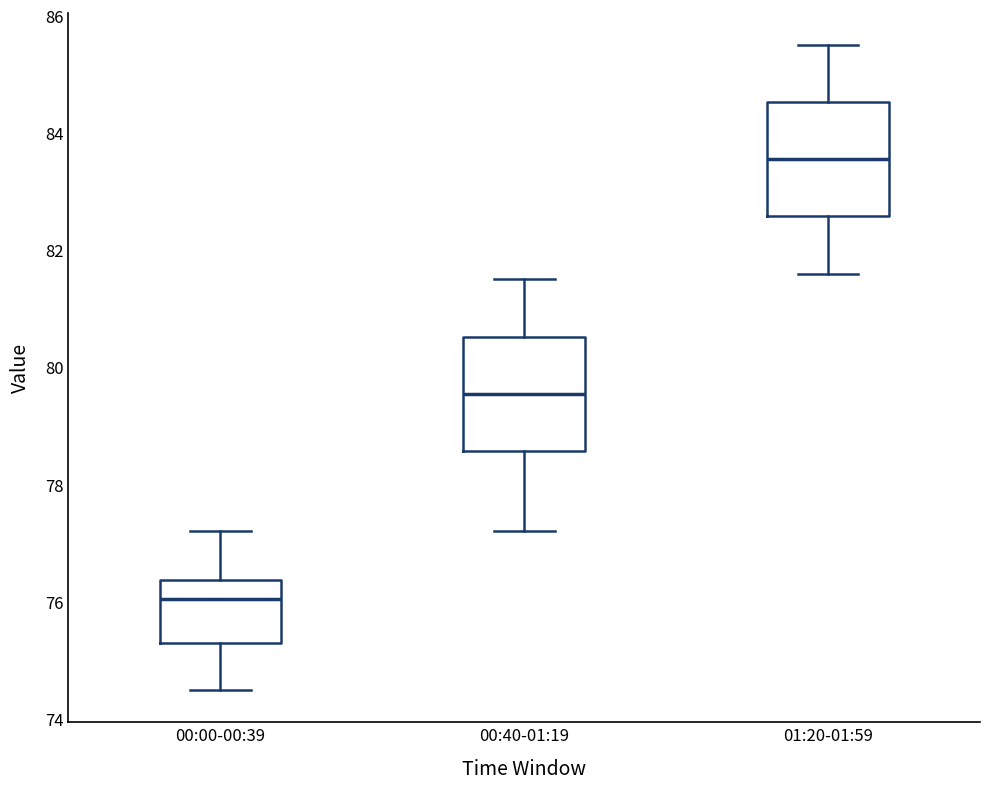

Which box has the lowest median line?

00:00-00:39